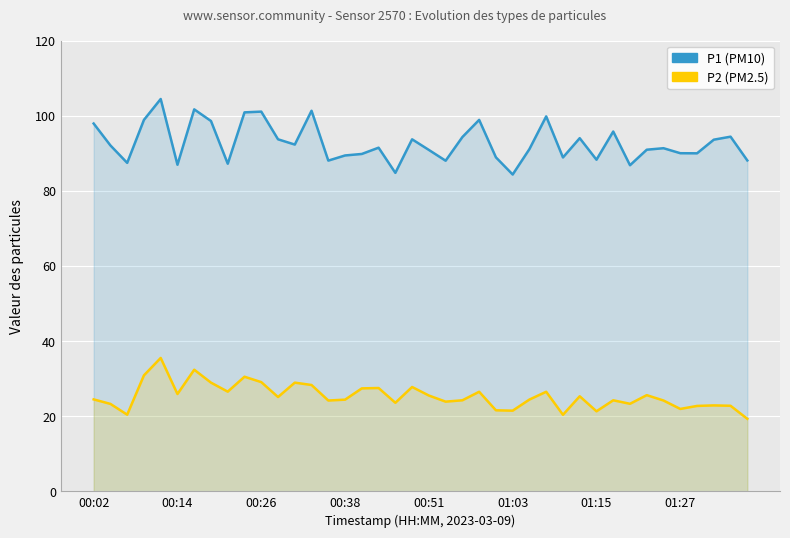

True or false: P1 and P2 cross at least once.

False